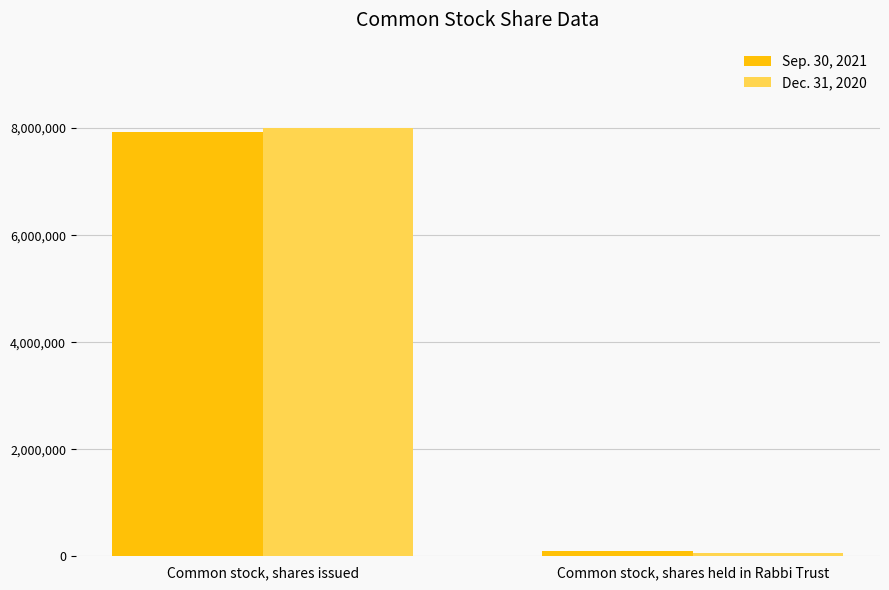

How many groups of bars are there?

2